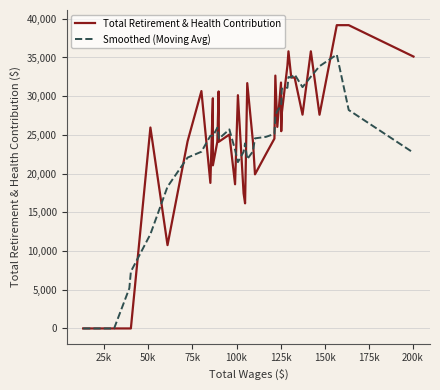

List the series in order of their peak value, lowest first.

Smoothed (Moving Avg), Total Retirement & Health Contribution